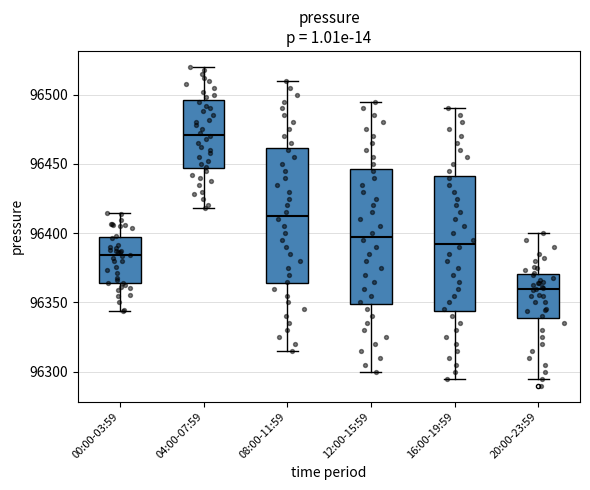

Reading left to right, read every box against the y-axis: the position of its median line, the range the box covers, and the ends of its whiskers. The values are not printed on the chart, so give them approximately, as read against the axis.

00:00-03:59: median 96385, box 96365 to 96395, whiskers 96345 to 96415
04:00-07:59: median 96470, box 96445 to 96495, whiskers 96420 to 96520
08:00-11:59: median 96415, box 96365 to 96460, whiskers 96315 to 96510
12:00-15:59: median 96400, box 96350 to 96445, whiskers 96300 to 96495
16:00-19:59: median 96395, box 96345 to 96440, whiskers 96295 to 96490
20:00-23:59: median 96360, box 96340 to 96370, whiskers 96295 to 96400